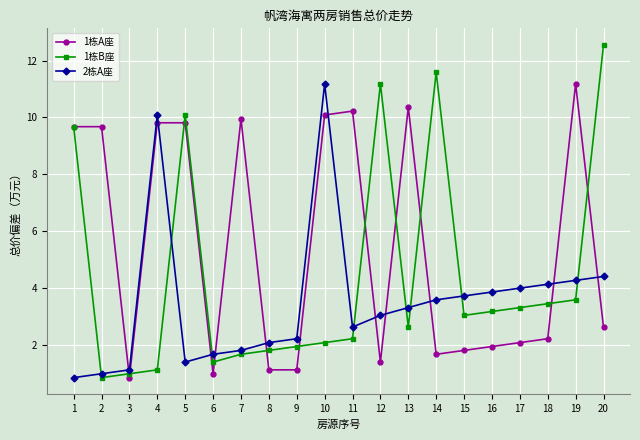

What is the sum of all 1栋B座 values?

88.6